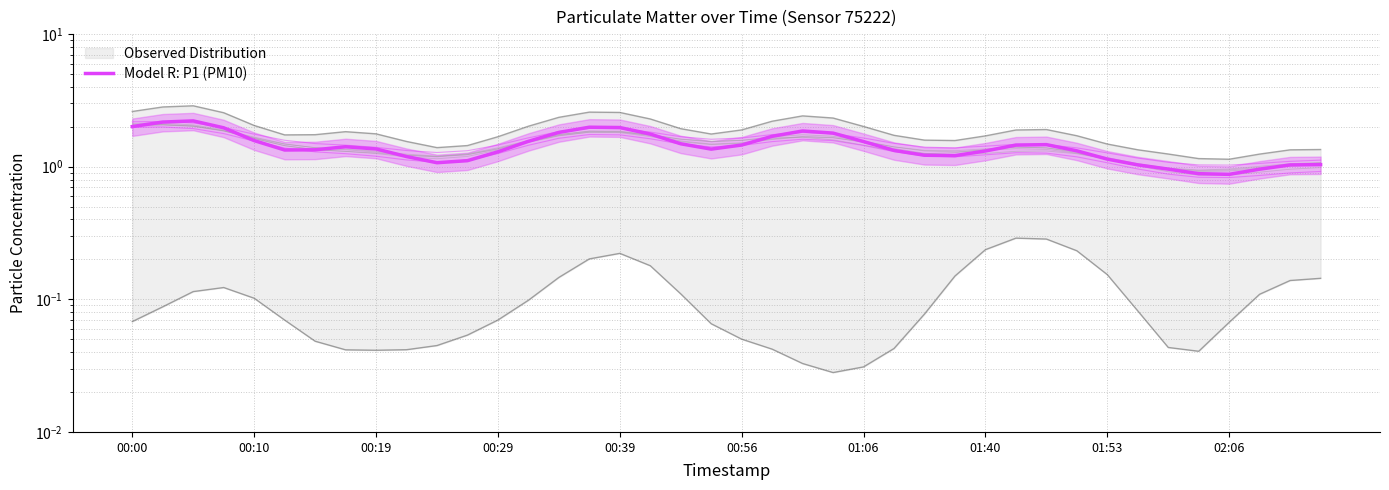

How many lines are shown in the chart?

1